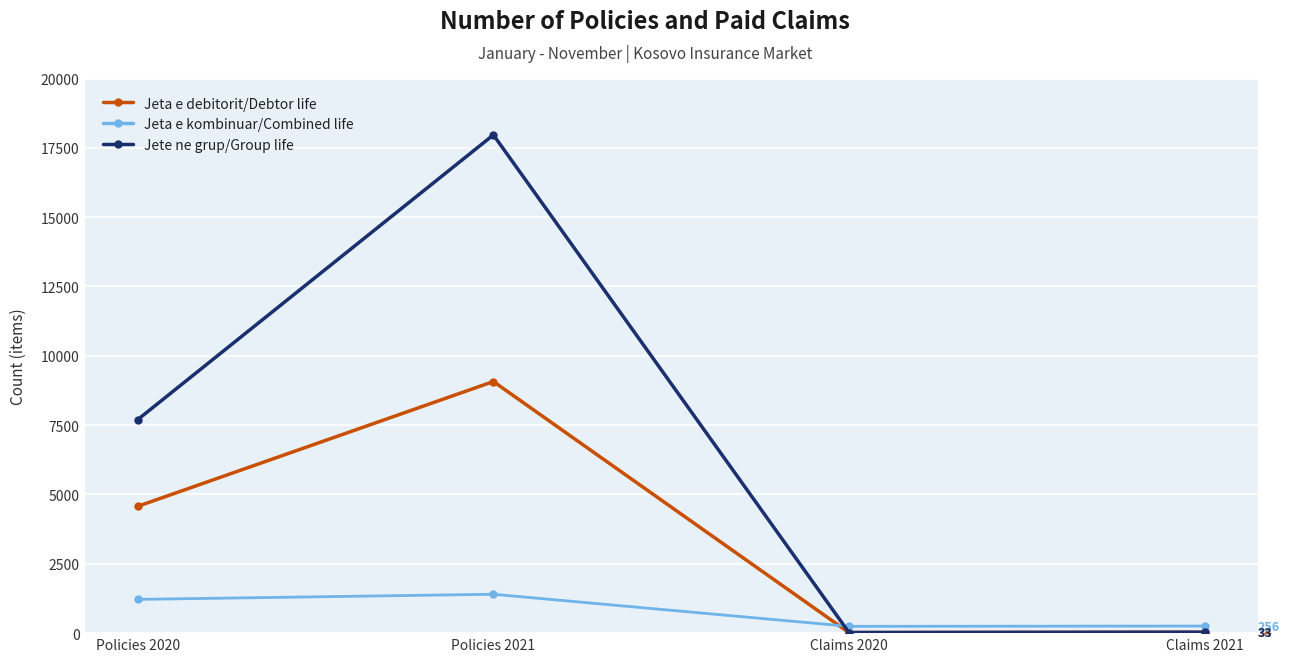

What is the difference between the highest and lowest values at Policies 2020?

6486